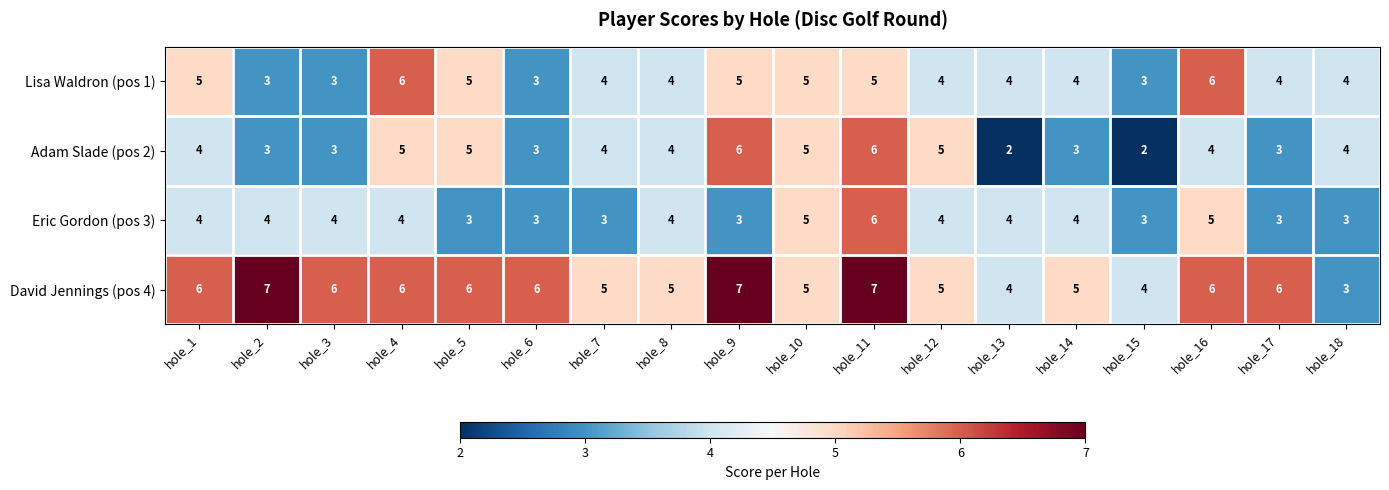

What is the sum of the Adam Slade (pos 2) values at hole_10 and hole_7?

9